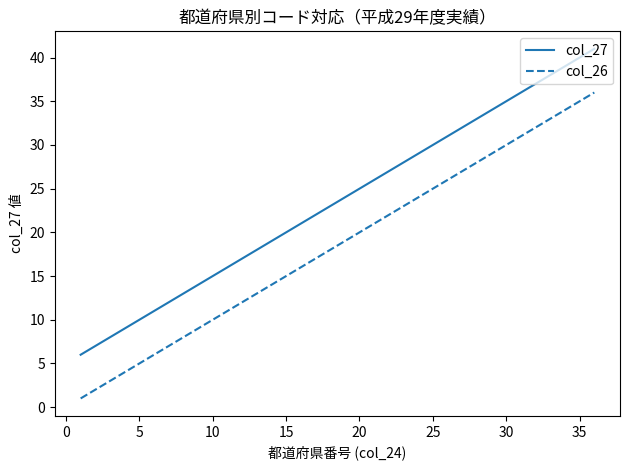

What is the maximum value shown in the chart?

41